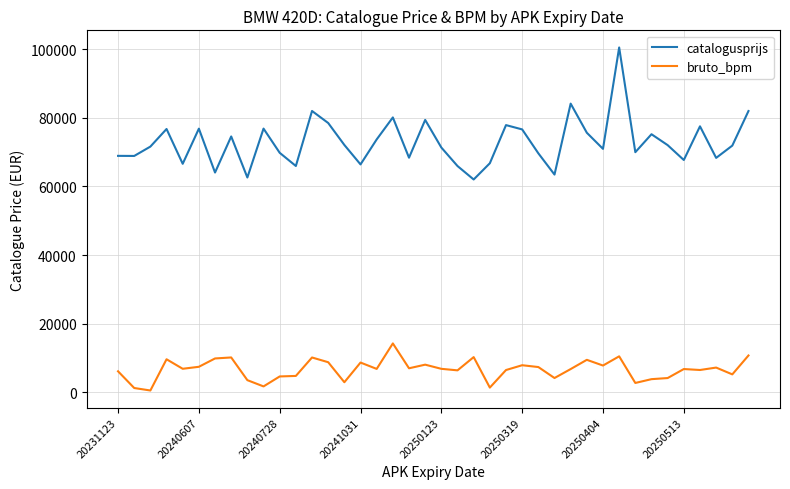

How many values in the bruto_bpm series are below 6887?

20